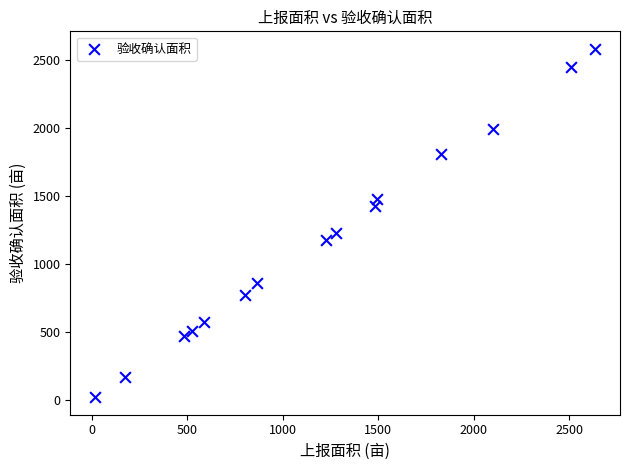

Count the number of points in this scatter plot.

15